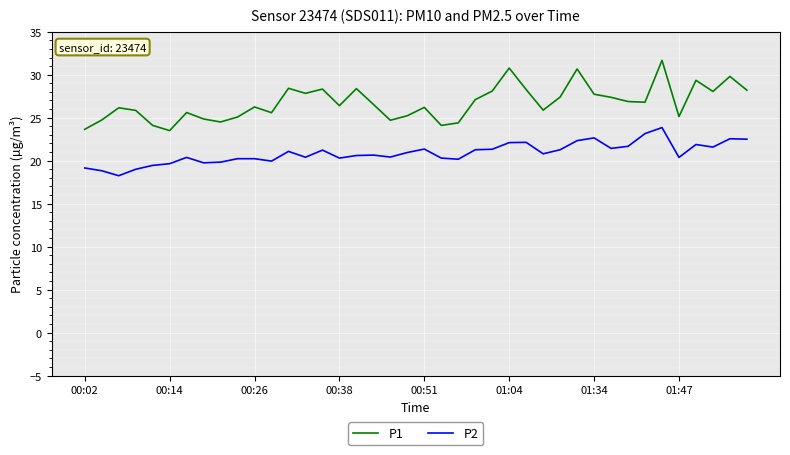

What is the maximum value for P1?

31.7